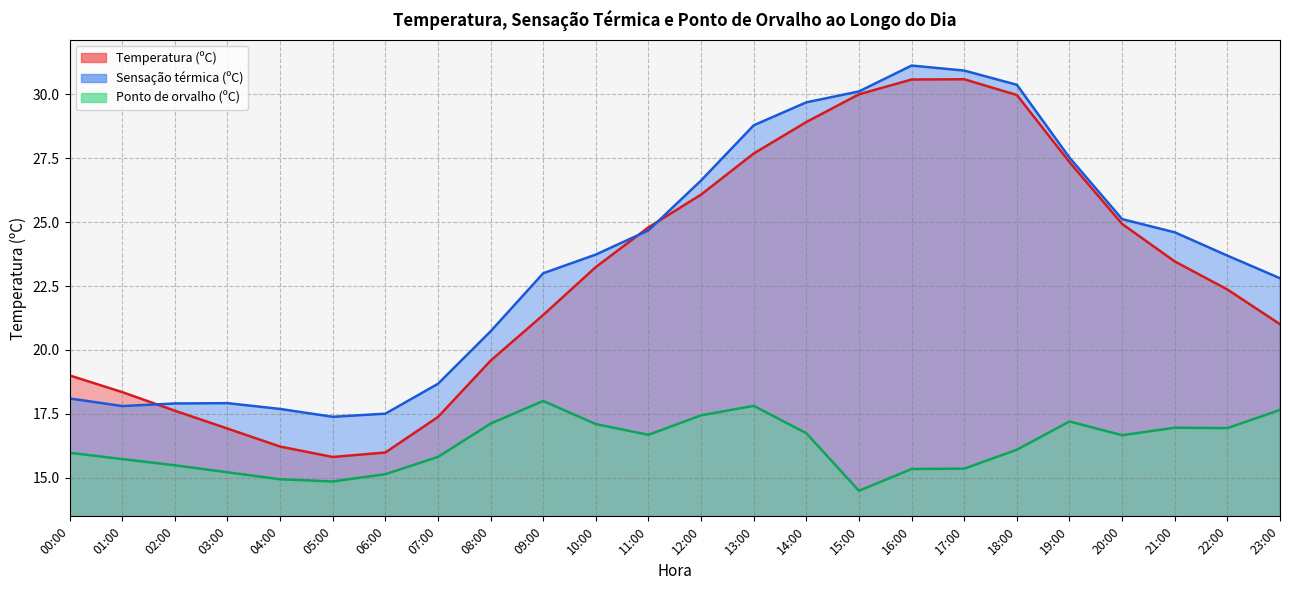

What is the average value of the Ponto de orvalho (ºC) series?

16.3